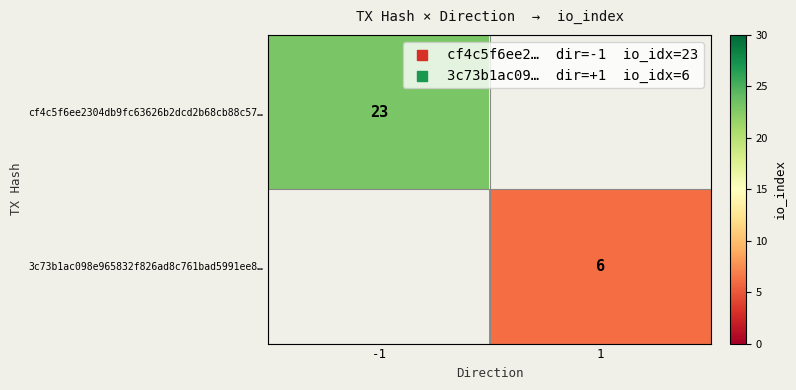

At which category does the chart reach its peak across all series?

-1